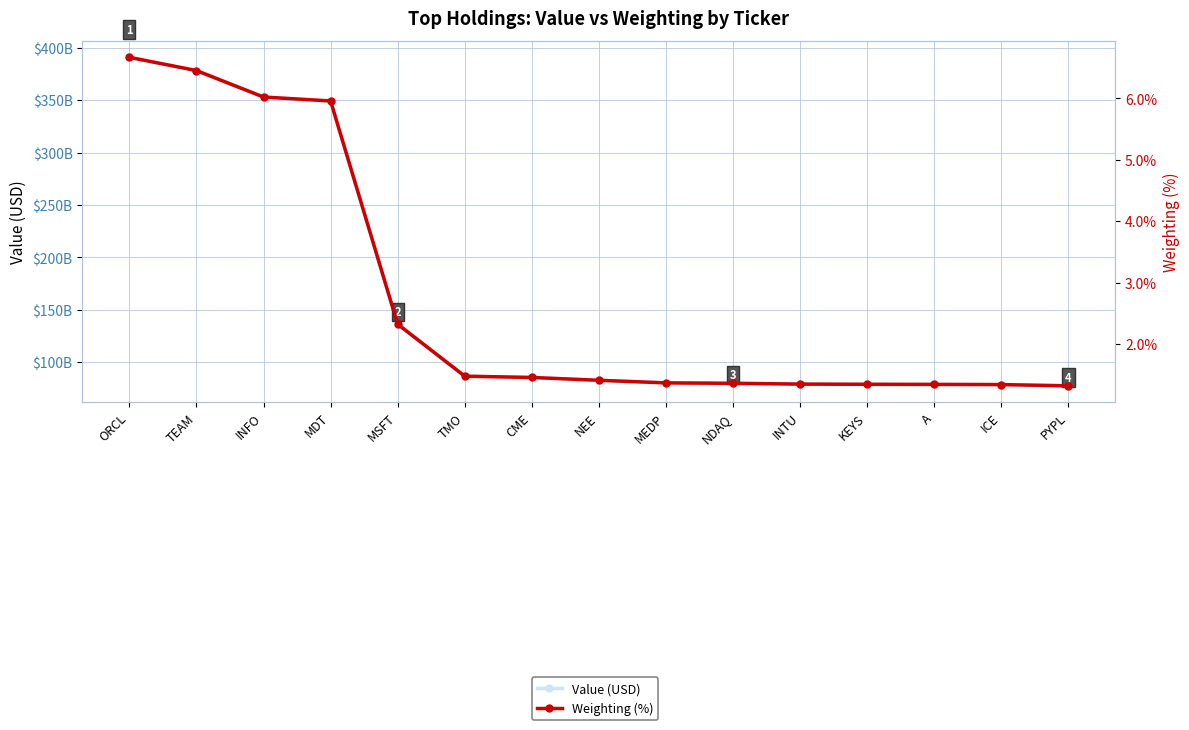

Between PYPL and TEAM, which is larger?

TEAM